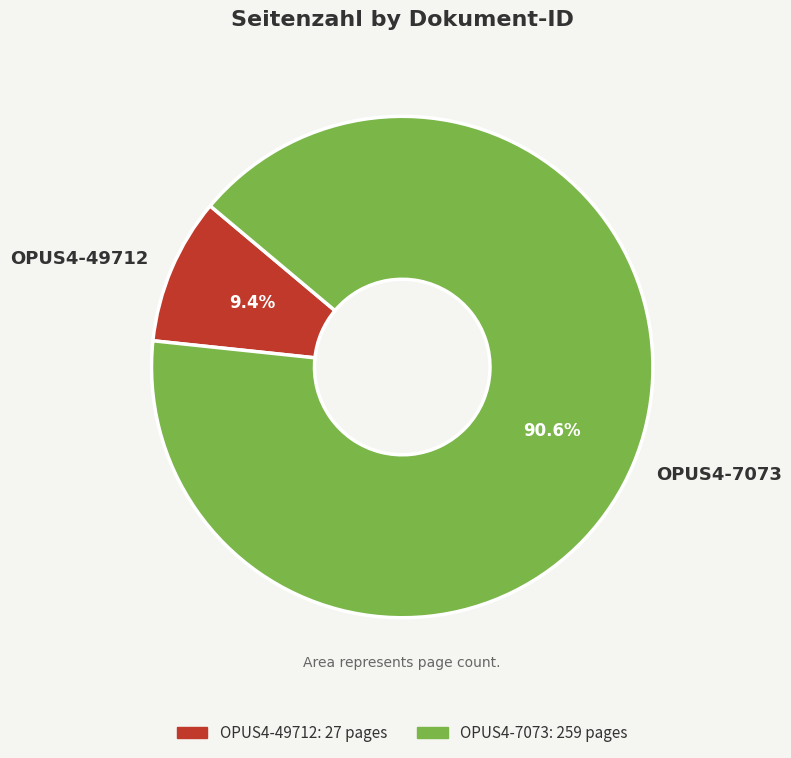

What is the largest slice in the pie chart?

OPUS4-7073